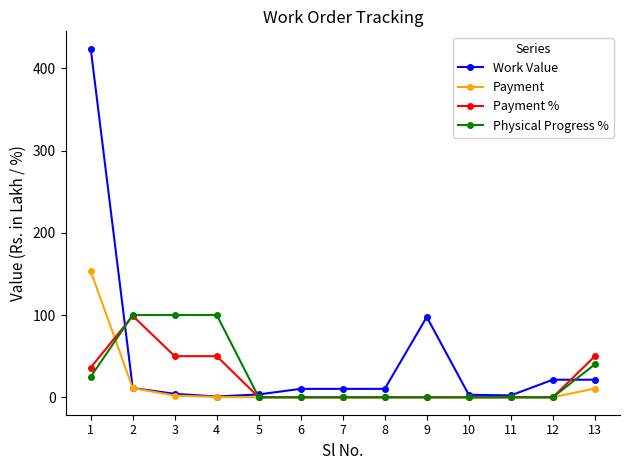

At which category does Payment % reach its first local peak?

2